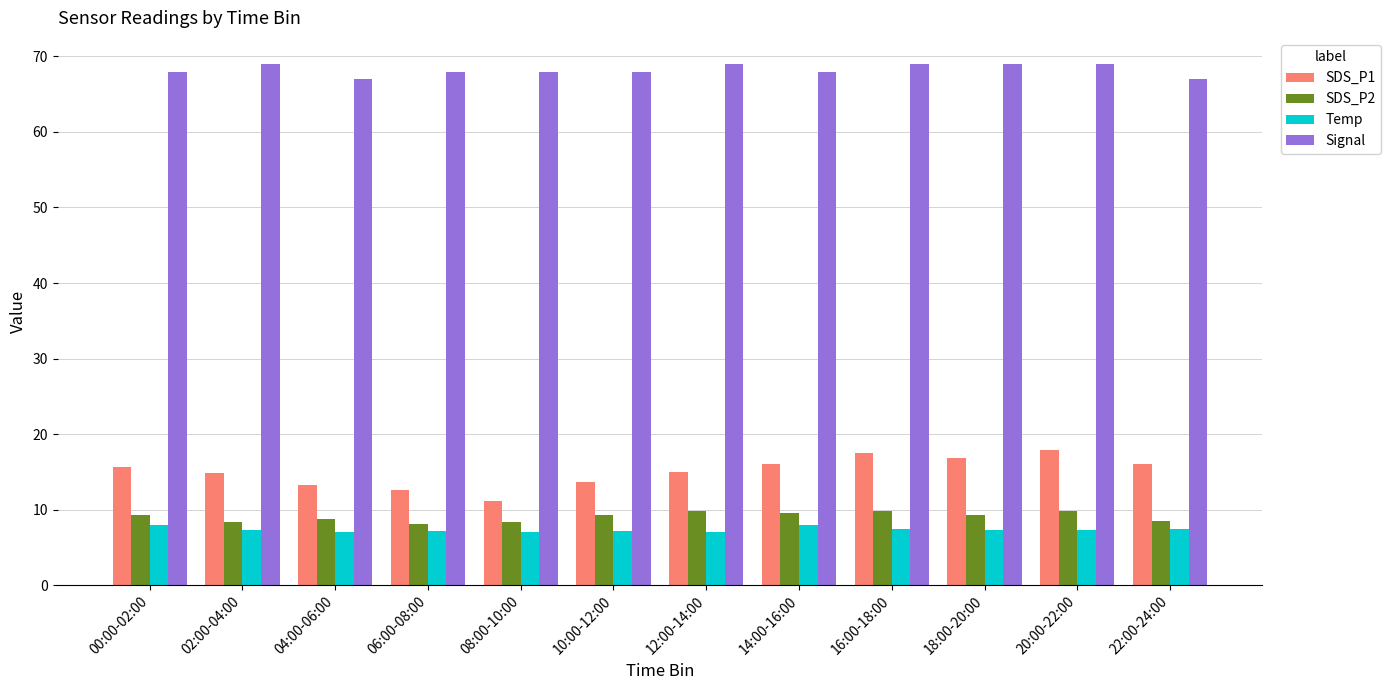

What is the value of the Signal bar at the 2nd from the left?

69.0